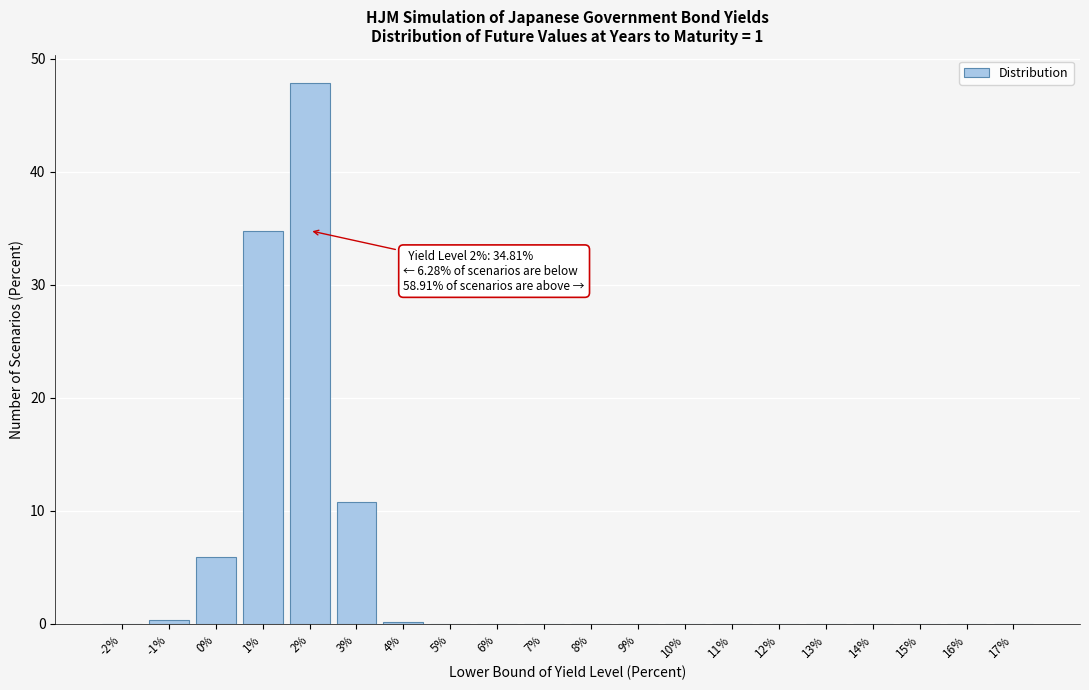

Is it true that the value at 2% is 72.8?

False